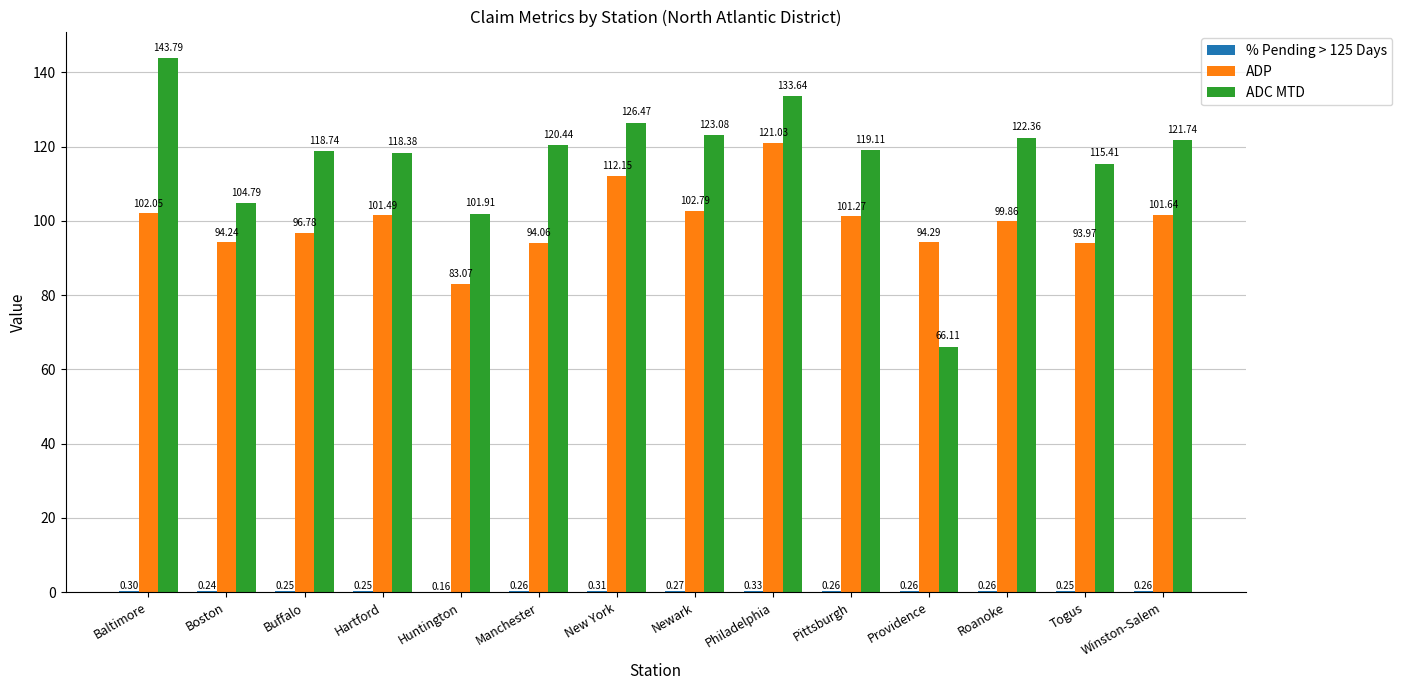

Which series has the largest total across all categories?

ADC MTD